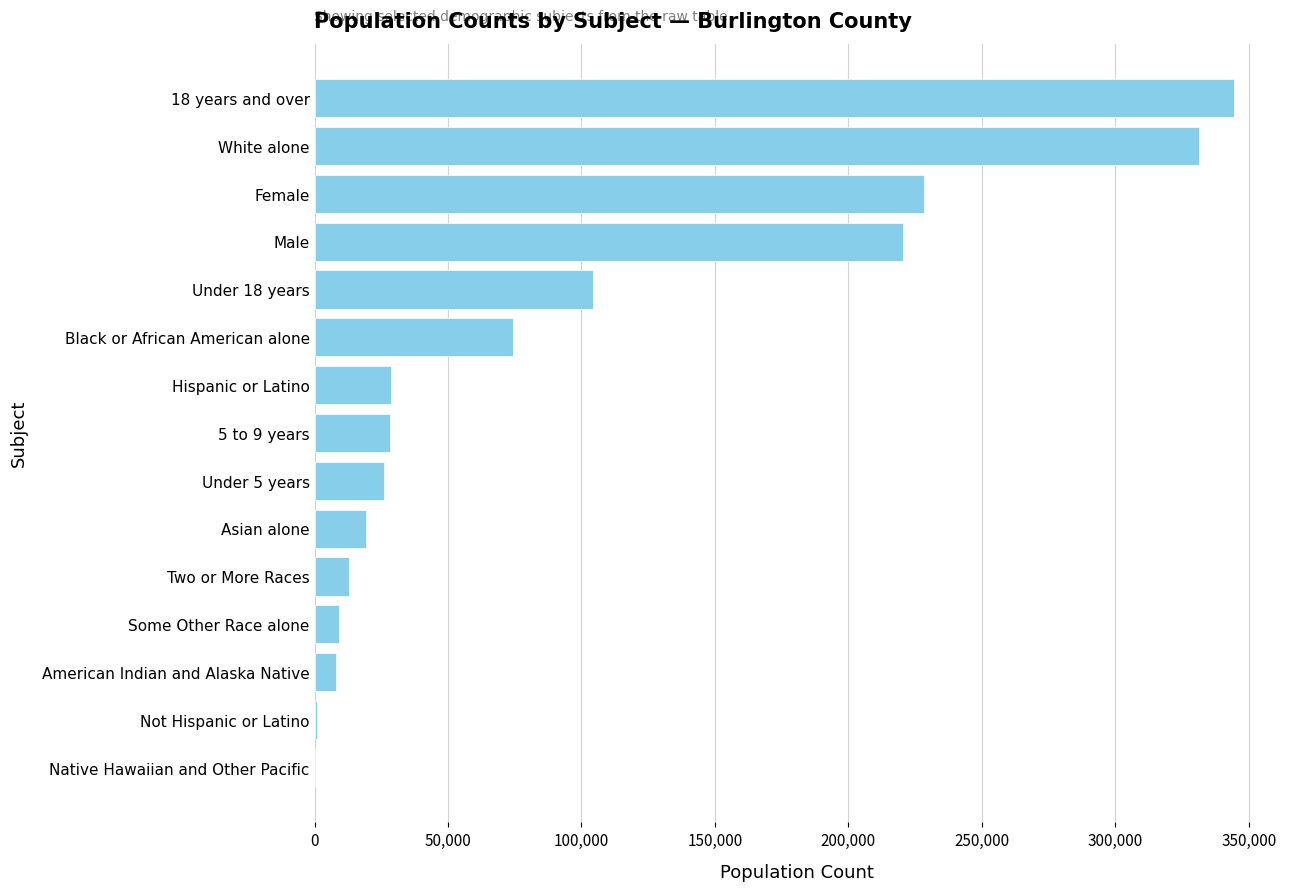

How many data points does each series have?

15